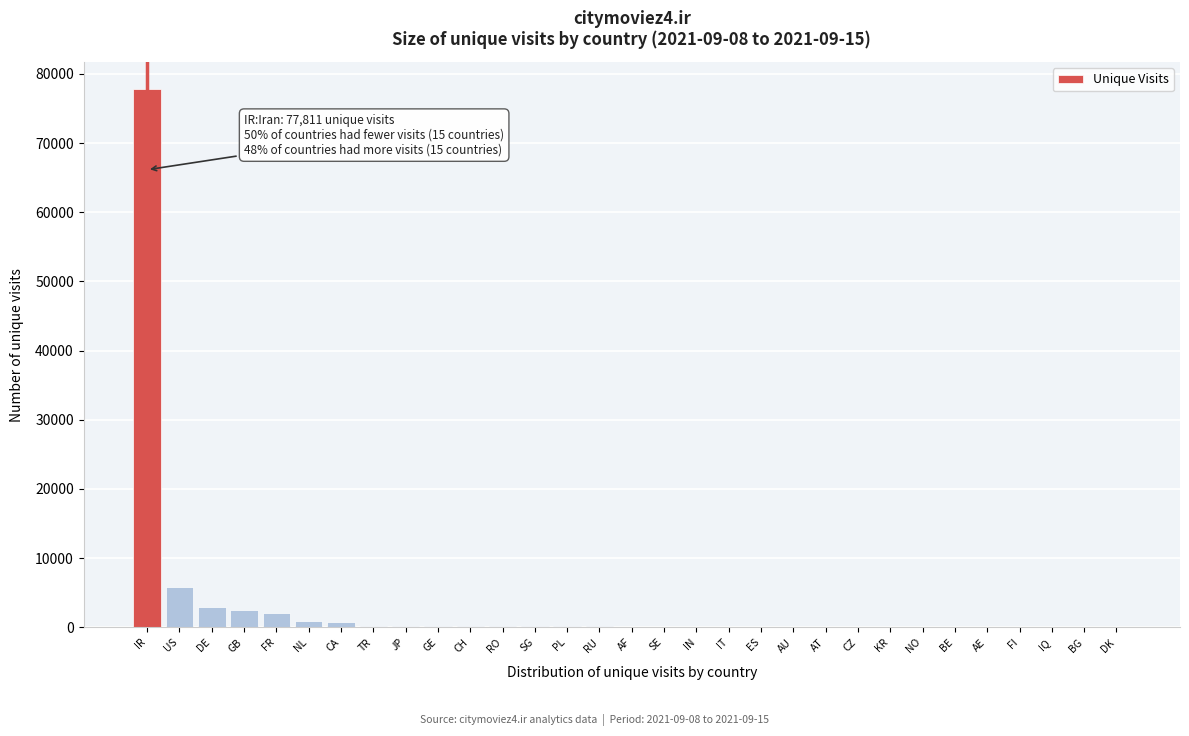

Which category has the highest value across all series?

IR